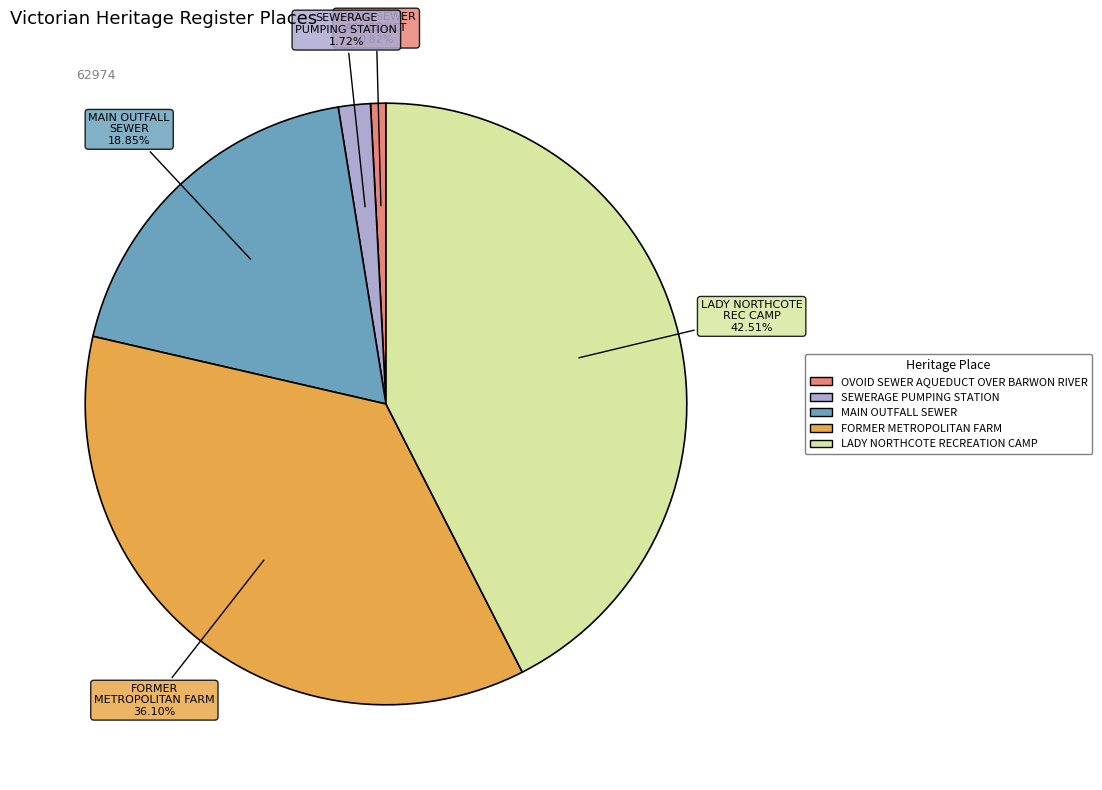

Does SEWERAGE PUMPING STATION represent more than half of the total?

No